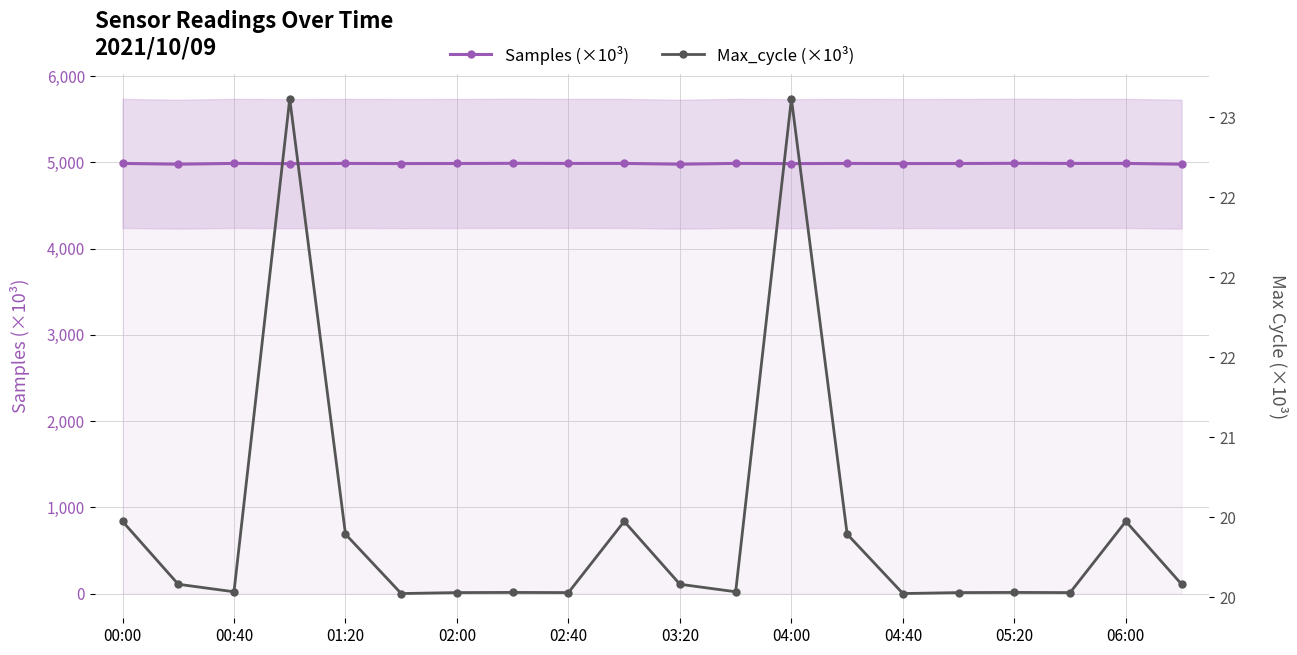

List the series in order of their peak value, lowest first.

Max_cycle (×10³), Samples (×10³)